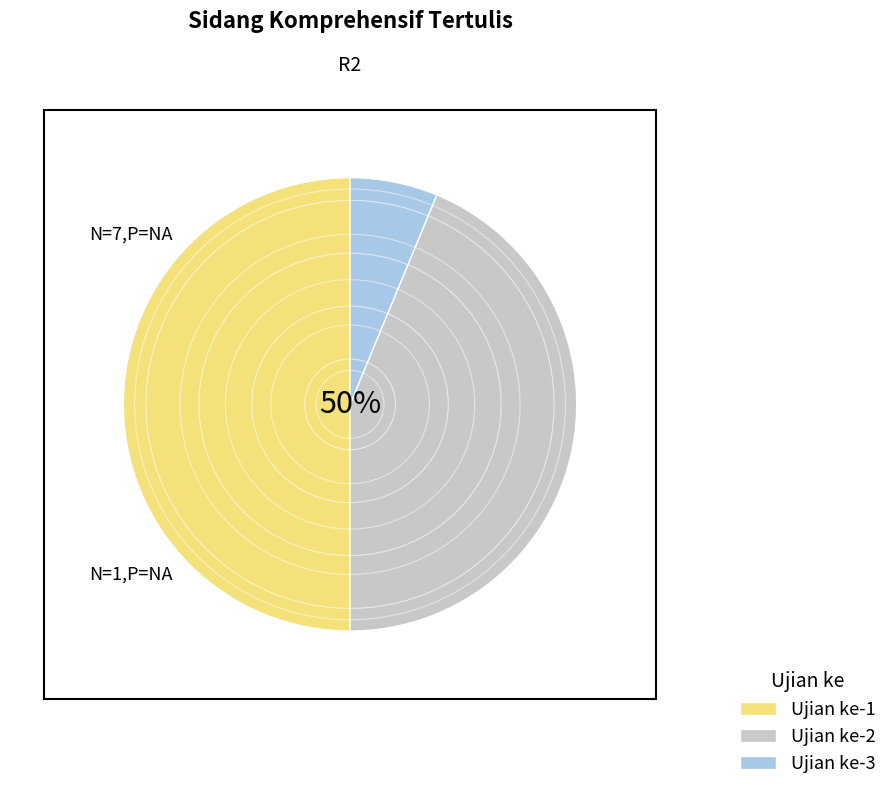

Is it true that Ujian ke-1 is 50% of the pie?

True